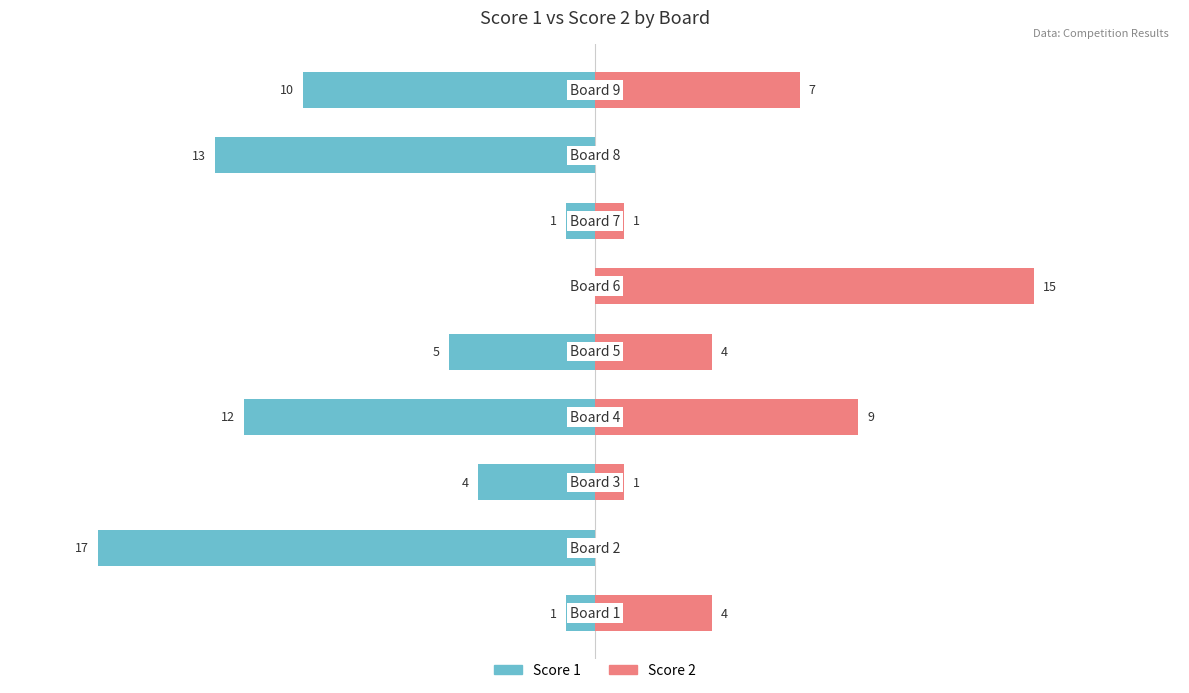

How many values in the Score 2 series exceed 4?

3